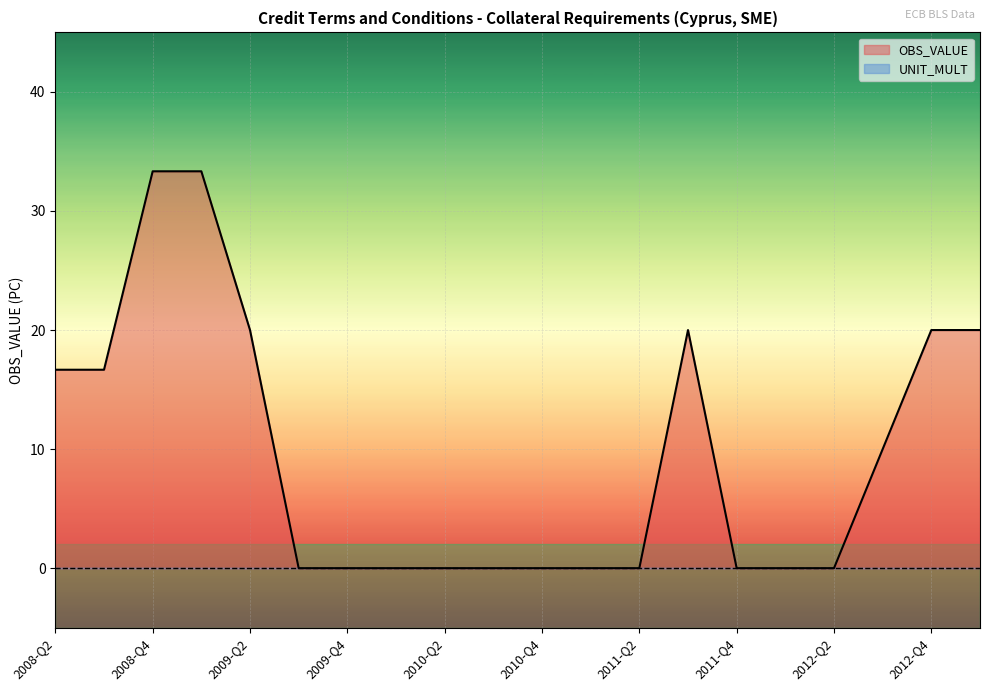

True or false: the data shows 16.7 at 2008-Q3.

True